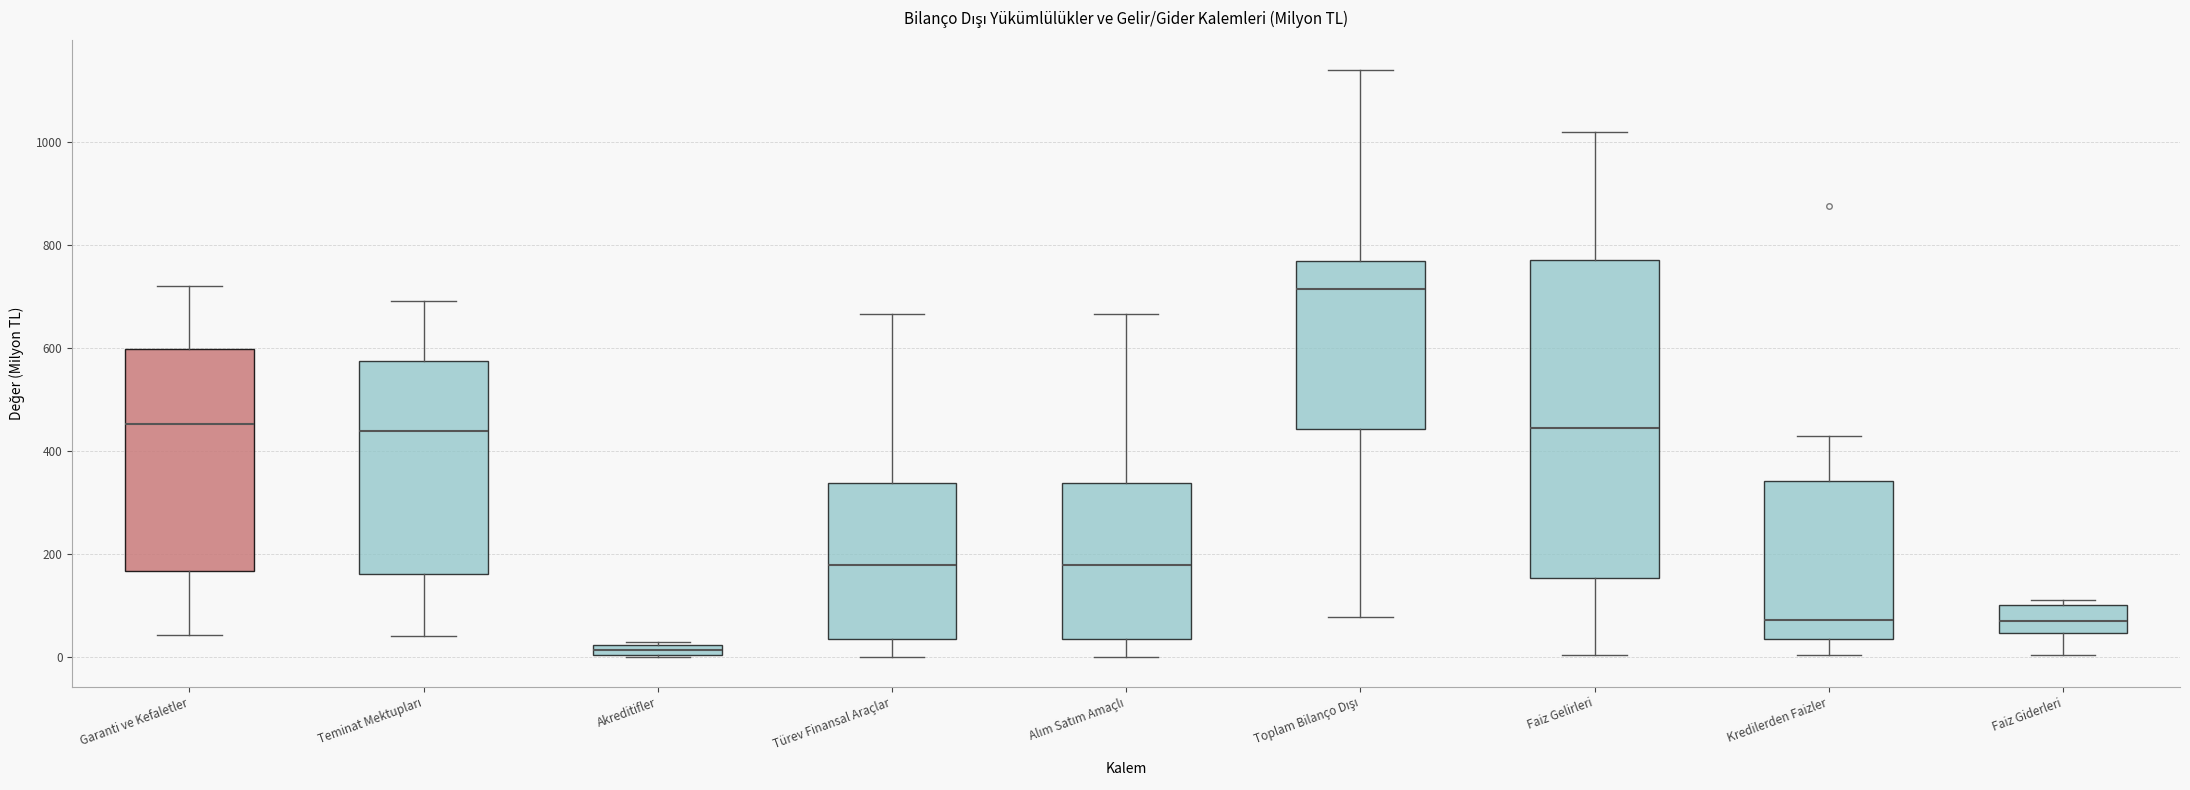

Which box has the lowest median line?

Akreditifler